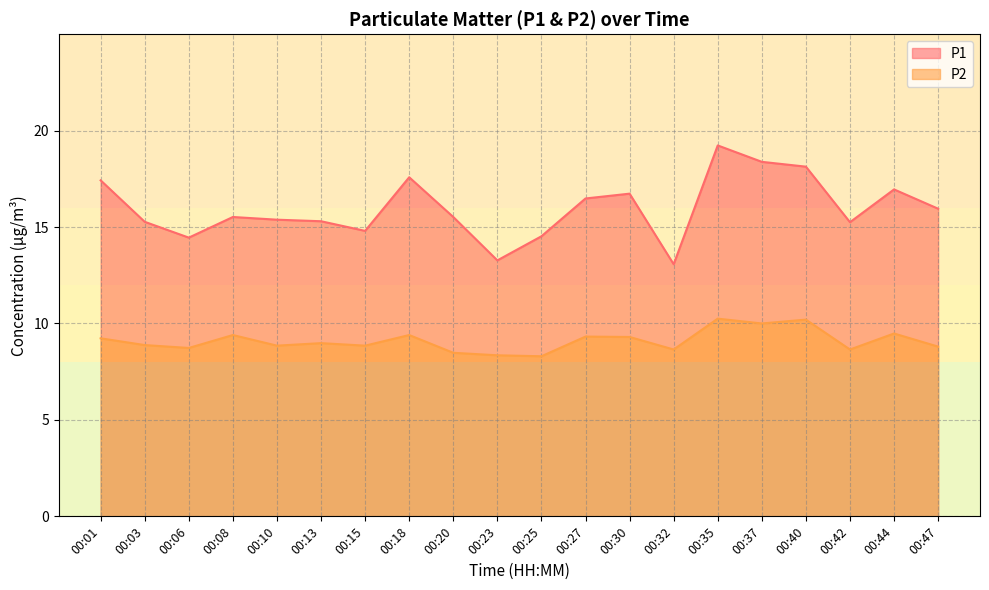

Which category has the highest value in the P1 series?

00:35